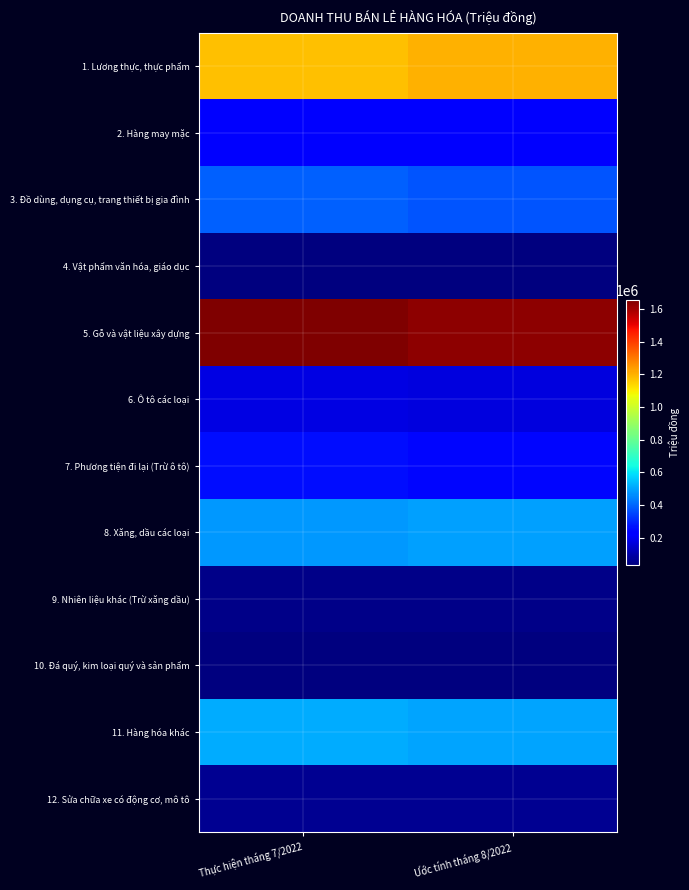

Reading left to right, what are all the values shown in this chart?

1. Lương thực, thực phẩm: Thực hiện tháng 7/2022=1177997.3	Ước tính tháng 8/2022=1198301.5
2. Hàng may mặc: Thực hiện tháng 7/2022=219304.7	Ước tính tháng 8/2022=222949.3
3. Đồ dùng, dụng cụ, trang thiết bị gia đình: Thực hiện tháng 7/2022=393452.8	Ước tính tháng 8/2022=375239.7
4. Vật phẩm văn hóa, giáo dục: Thực hiện tháng 7/2022=34541.8	Ước tính tháng 8/2022=36550.0
5. Gỗ và vật liệu xây dựng: Thực hiện tháng 7/2022=1653668.6	Ước tính tháng 8/2022=1629384.4
6. Ô tô các loại: Thực hiện tháng 7/2022=179558.0	Ước tính tháng 8/2022=172031.0
7. Phương tiện đi lại (Trừ ô tô): Thực hiện tháng 7/2022=257906.7	Ước tính tháng 8/2022=244741.2
8. Xăng, dầu các loại: Thực hiện tháng 7/2022=483294.5	Ước tính tháng 8/2022=493232.5
9. Nhiên liệu khác (Trừ xăng dầu): Thực hiện tháng 7/2022=50208.2	Ước tính tháng 8/2022=50617.2
10. Đá quý, kim loại quý và sản phẩm: Thực hiện tháng 7/2022=35652.2	Ước tính tháng 8/2022=34752.4
11. Hàng hóa khác: Thực hiện tháng 7/2022=514352.1	Ước tính tháng 8/2022=500476.4
12. Sửa chữa xe có động cơ, mô tô: Thực hiện tháng 7/2022=65215.8	Ước tính tháng 8/2022=64802.8